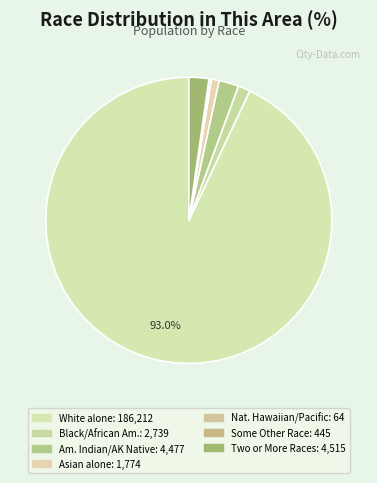

What is the largest slice in the pie chart?

White alone